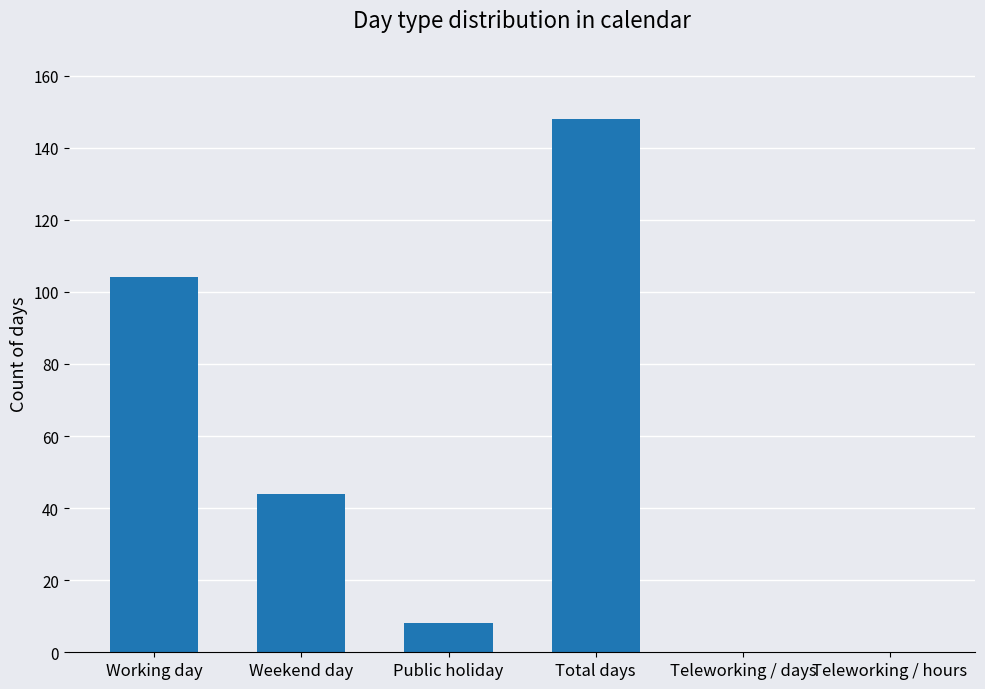

Between Working day and Teleworking / hours, which is larger?

Working day